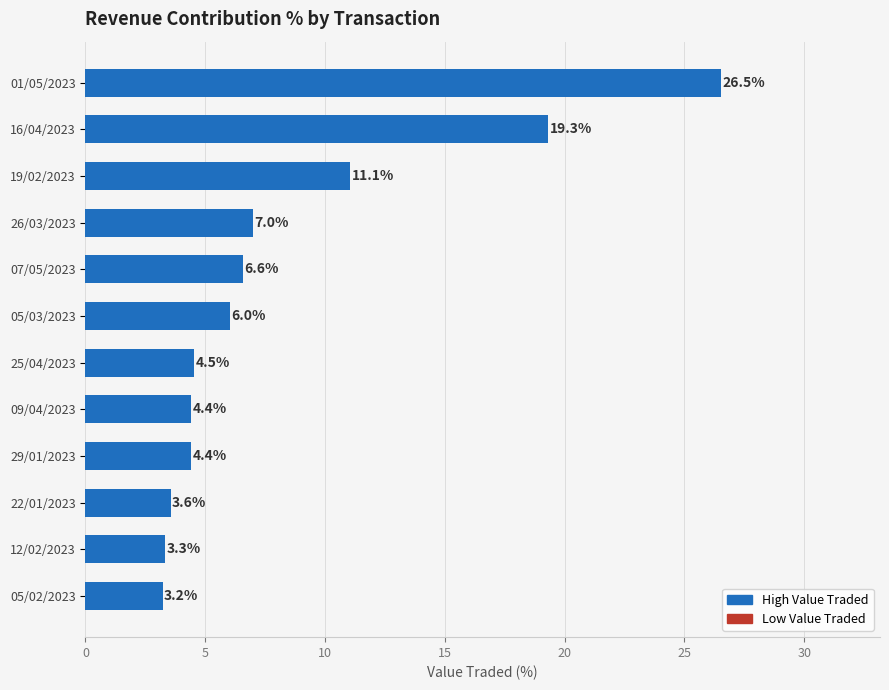

How many series are shown in this chart?

1